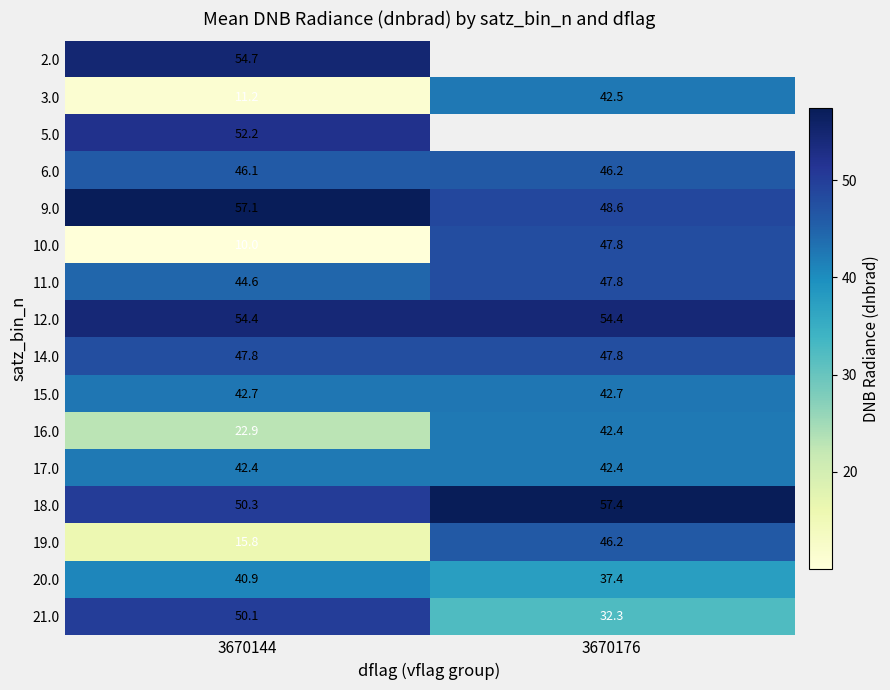

Between 3670176 and 3670144, which is larger?

3670144